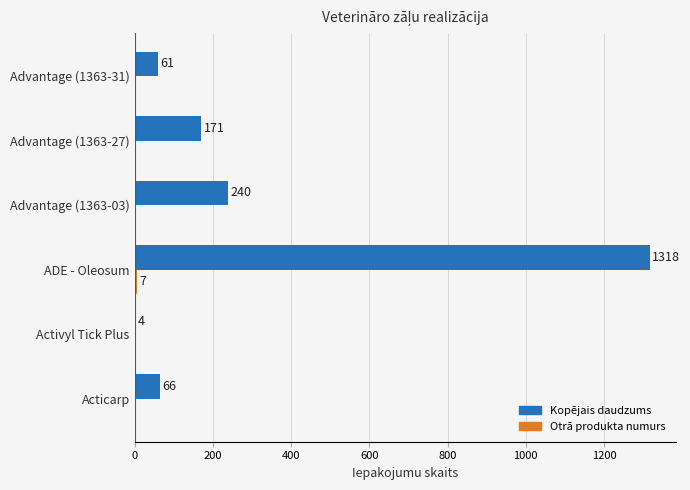

What is the sum of the Kopējais daudzums values at Advantage (1363-31) and Activyl Tick Plus?

65